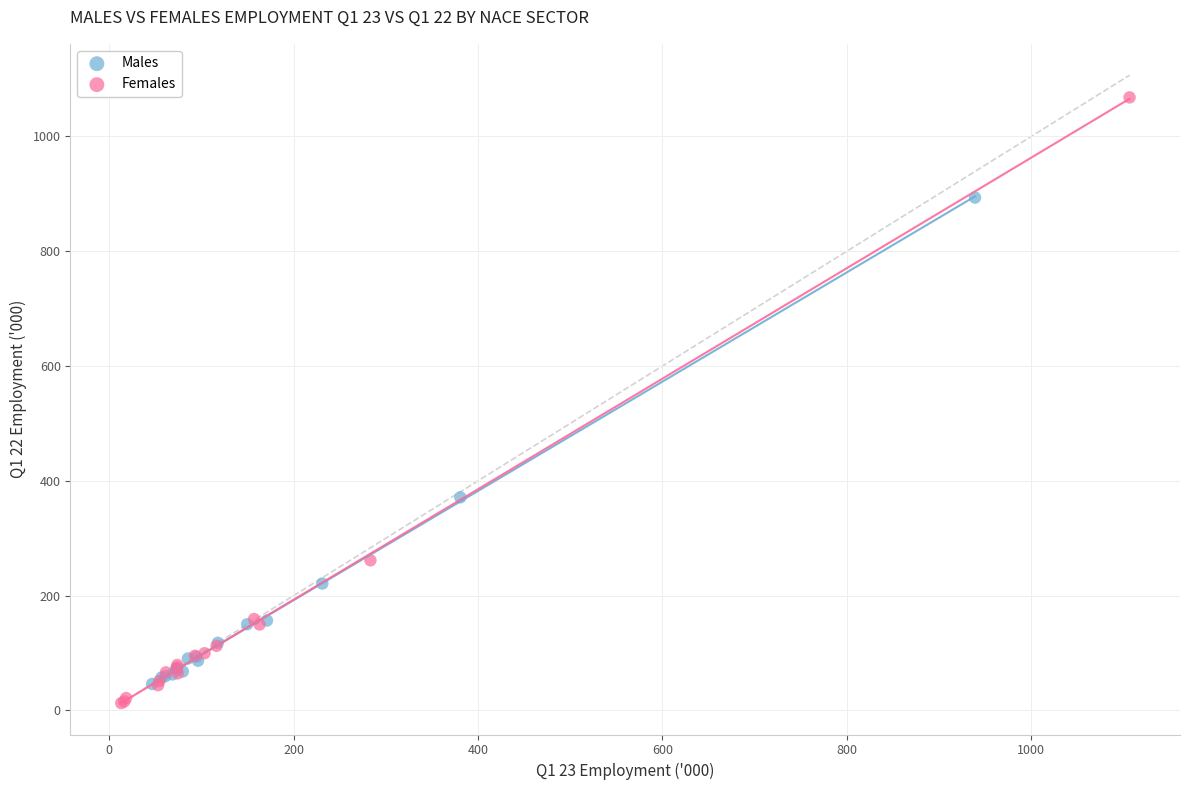

Which series has the largest Y range (max minus min)?

Females